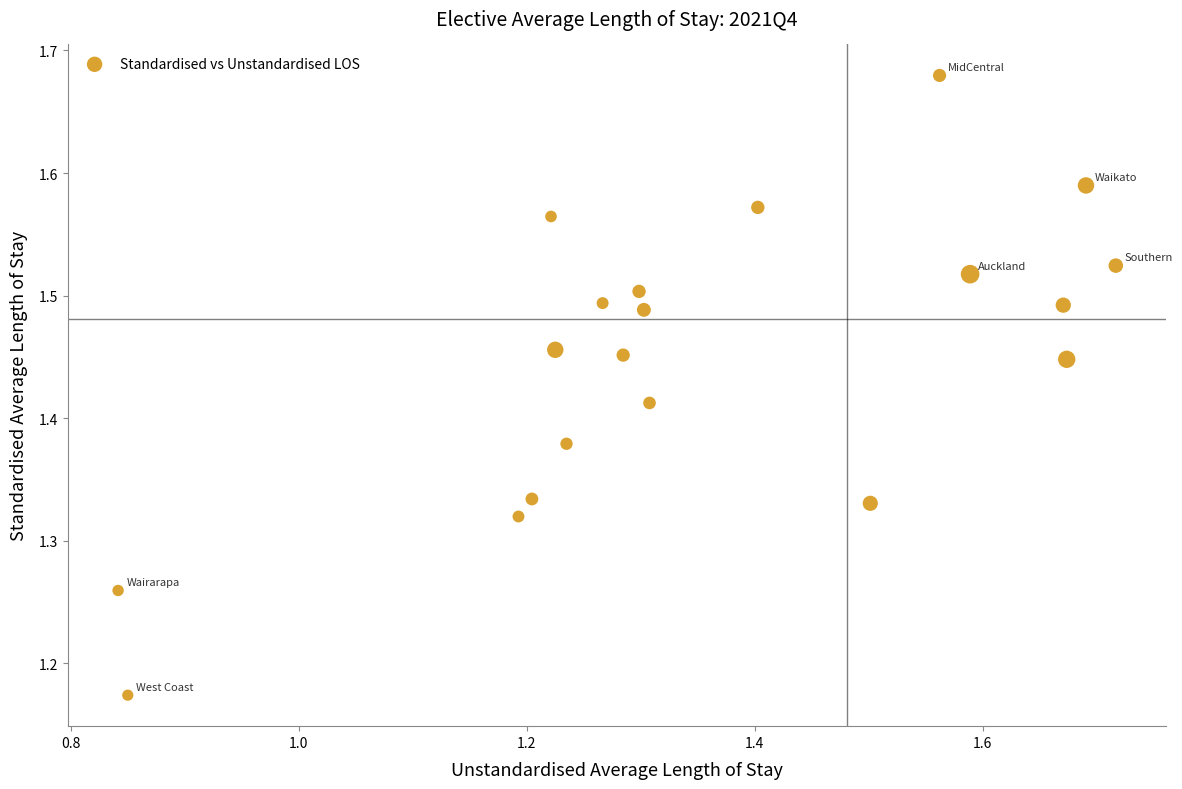

What is the range of X values (max minus min)?

0.9